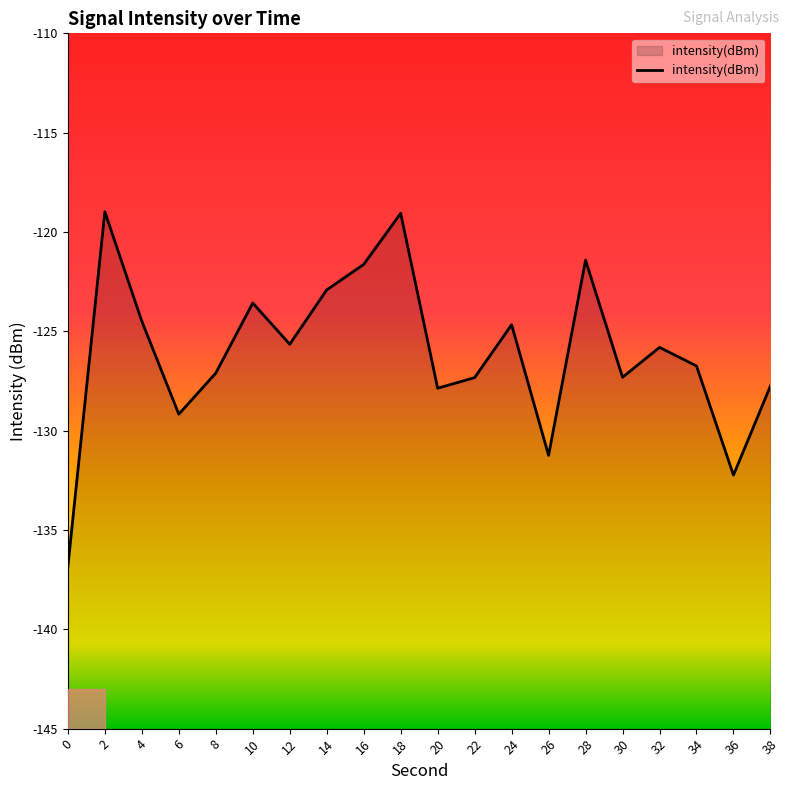

Rank the categories by value from highest to lowest.

2, 18, 28, 16, 14, 10, 4, 24, 12, 32, 34, 8, 30, 22, 38, 20, 6, 26, 36, 0